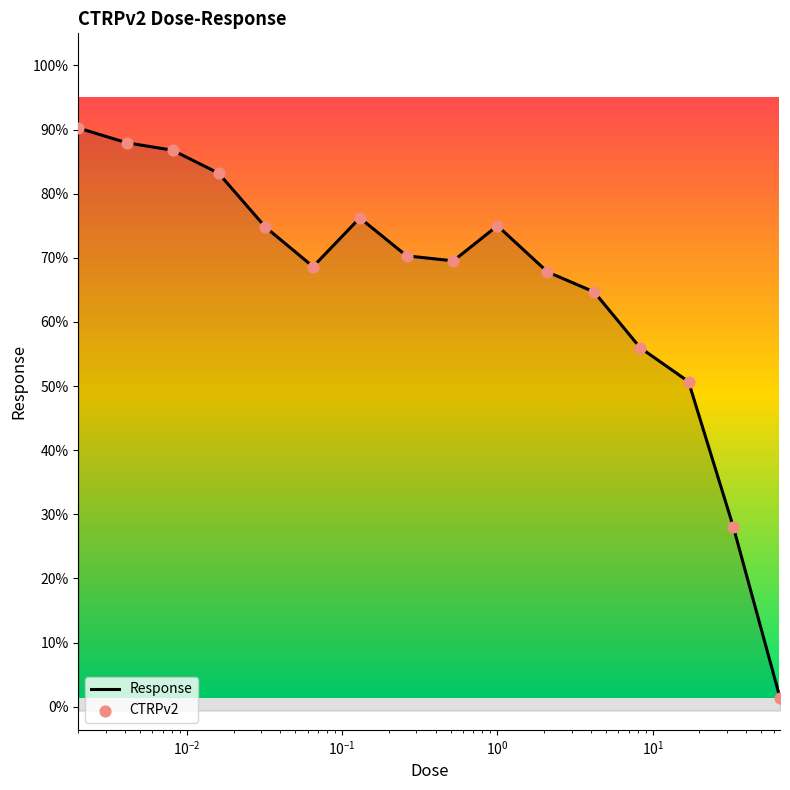

At how many categories does at least one series exceed 57?

12